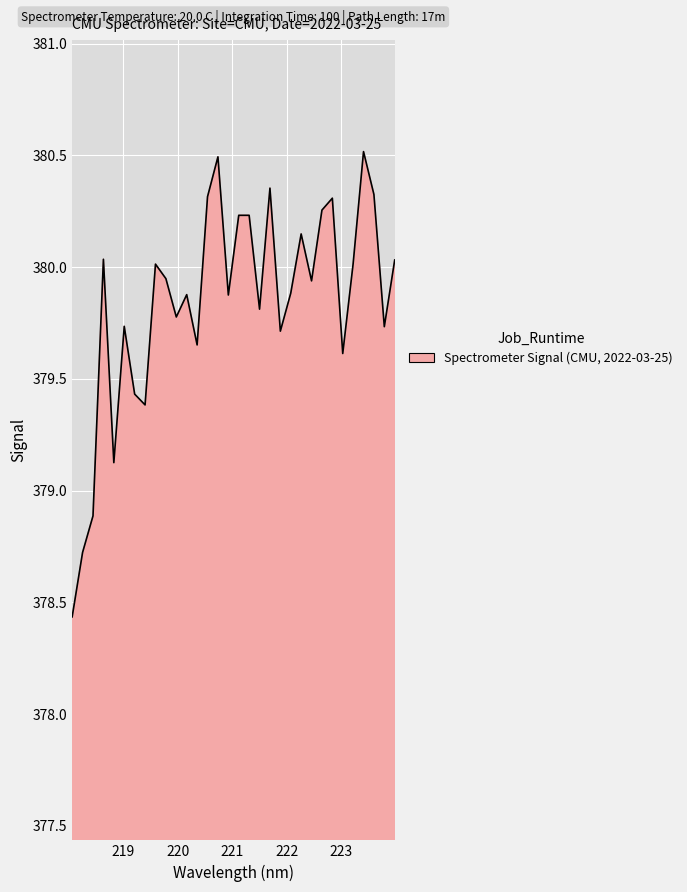

What is the maximum value shown in the chart?

380.5